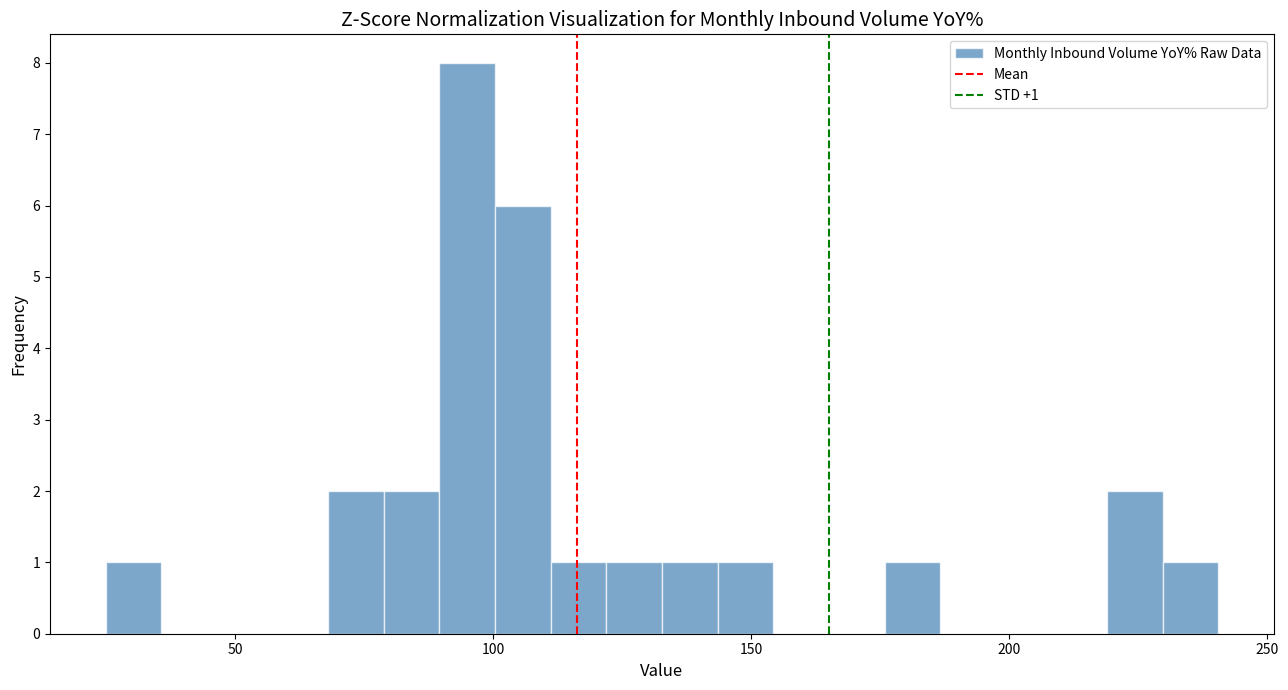

Around what value on the x-axis is the tallest bar? Give the approximate position of its centre, as read against the axis.

95